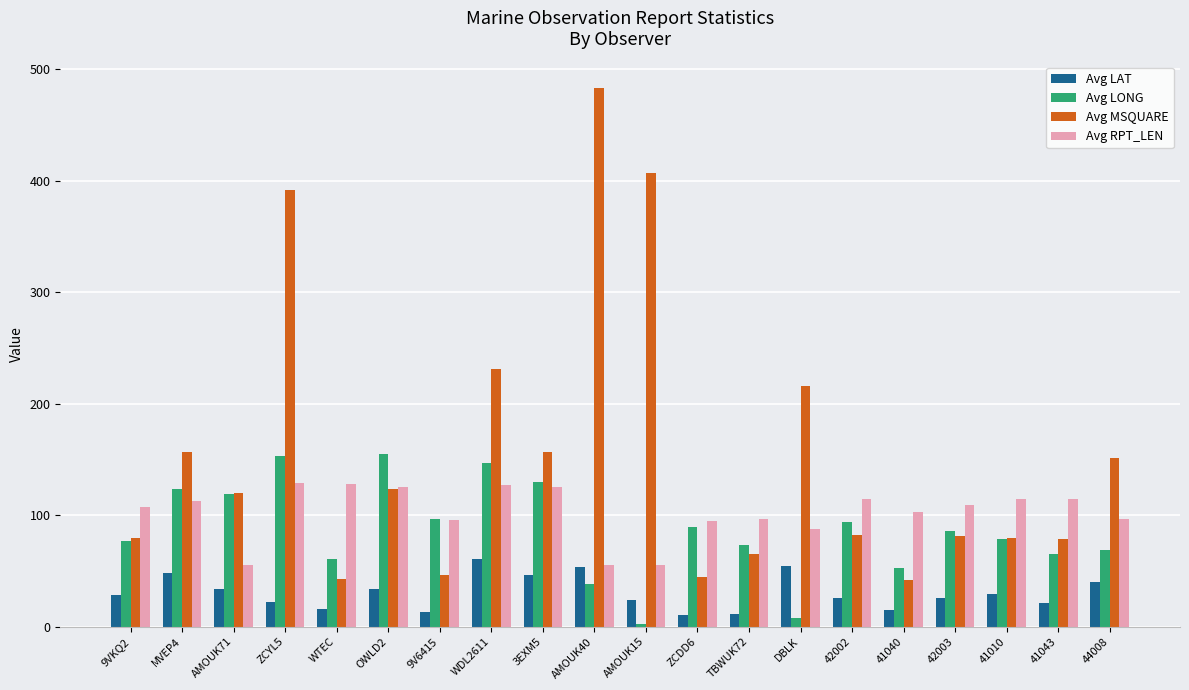

What is the label of the 14th bar from the left?

DBLK